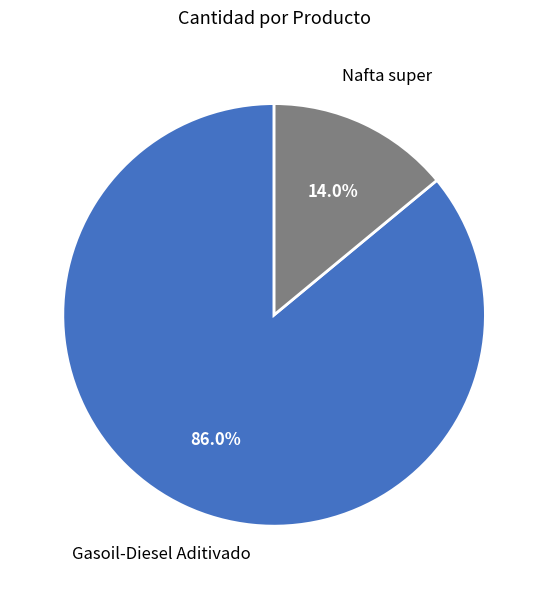

What is the ratio of the value at Nafta super to the value at Gasoil-Diesel Aditivado?

0.2